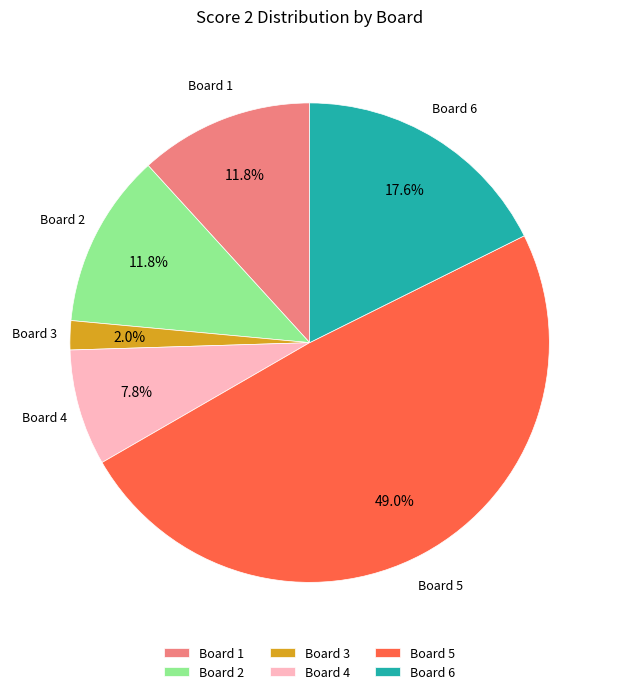

Count the number of slices in the pie.

6